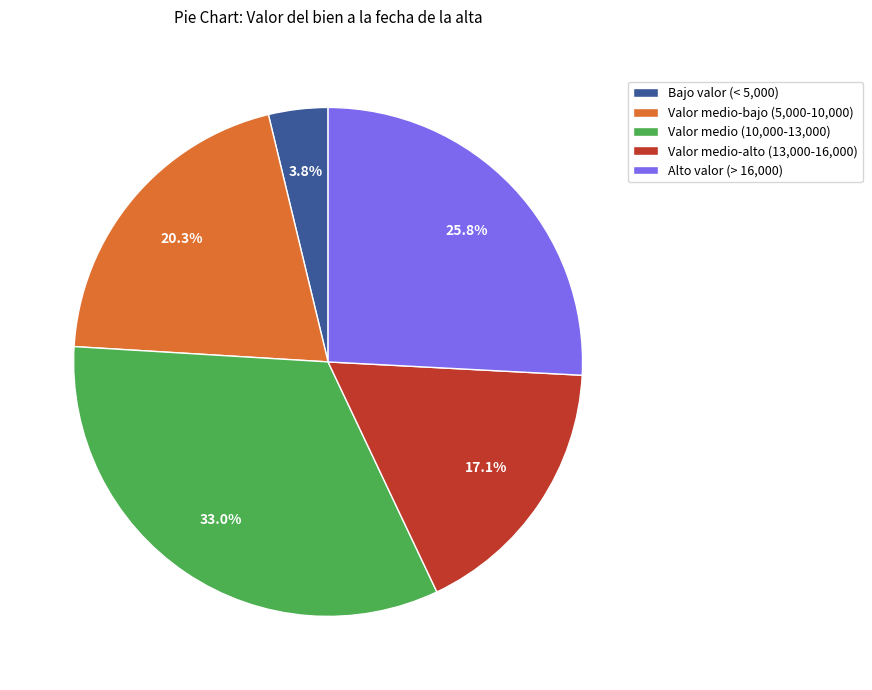

Is there a majority slice in this chart?

No